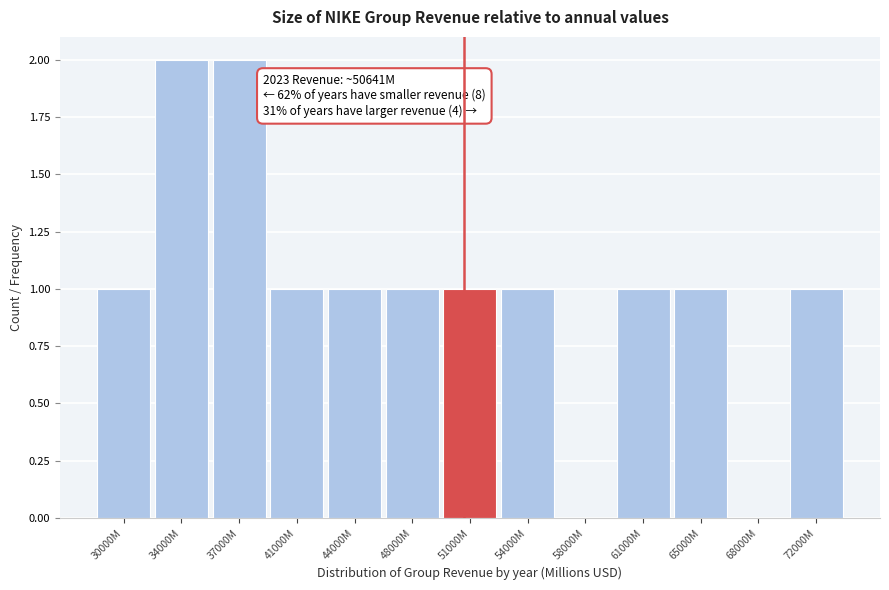

Reading right to left, extract all data points from this chart.

72000M=1	68000M=0	65000M=1	61000M=1	58000M=0	54000M=1	51000M=1	48000M=1	44000M=1	41000M=1	37000M=2	34000M=2	30000M=1